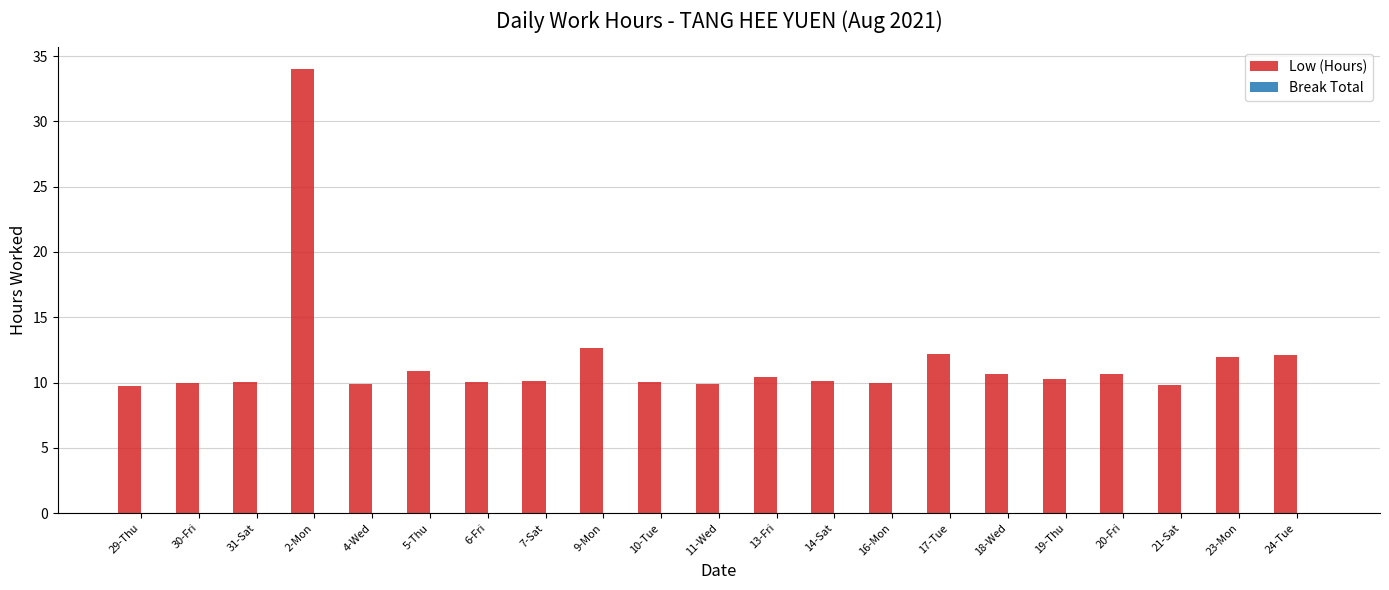

What is the ratio of the value at 10-Tue to the value at 18-Wed?

0.9